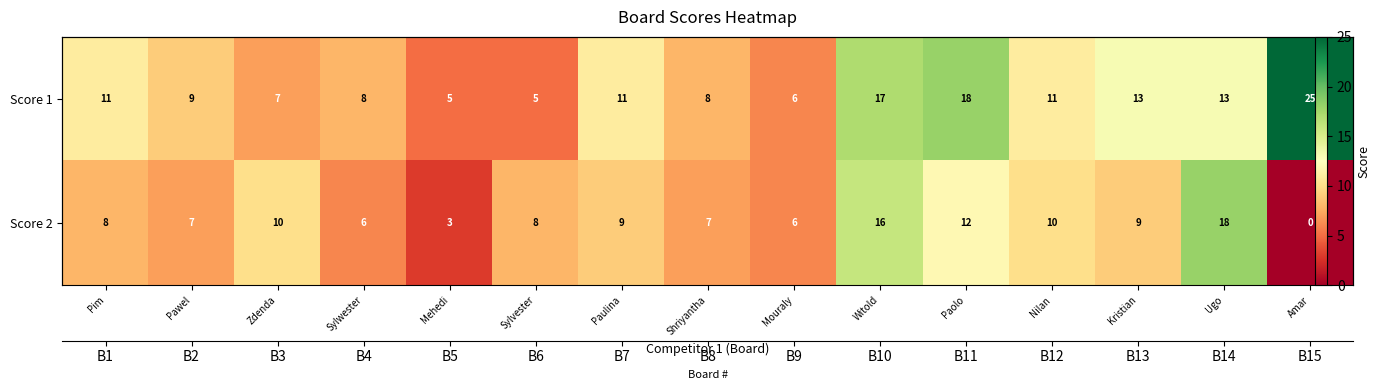

Count the number of data series in this chart.

2